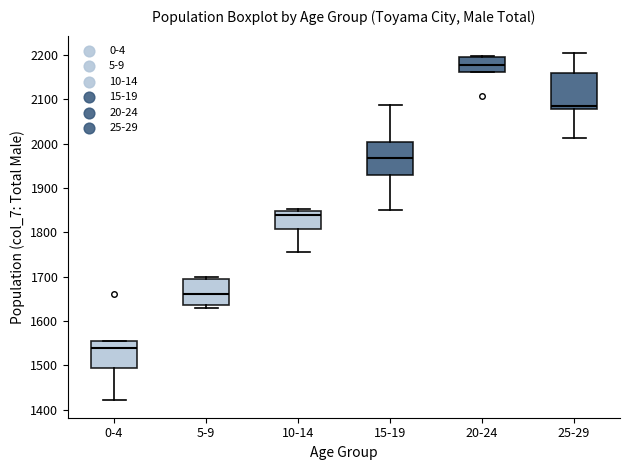

Reading left to right, read every box against the y-axis: the position of its median line, the range the box covers, and the ends of its whiskers. The values are not printed on the chart, so give them approximately, as read against the axis.

0-4: median 1540, box 1500 to 1550, whiskers 1420 to 1550
5-9: median 1660, box 1640 to 1700, whiskers 1630 to 1700 (just above the box's upper edge)
10-14: median 1840, box 1810 to 1850, whiskers 1760 to 1850 (just above the box's upper edge)
15-19: median 1970, box 1930 to 2000, whiskers 1850 to 2090
20-24: median 2180, box 2160 to 2200, whiskers 2160 to 2200
25-29: median 2080 (just above the box's lower edge), box 2080 to 2160, whiskers 2010 to 2200